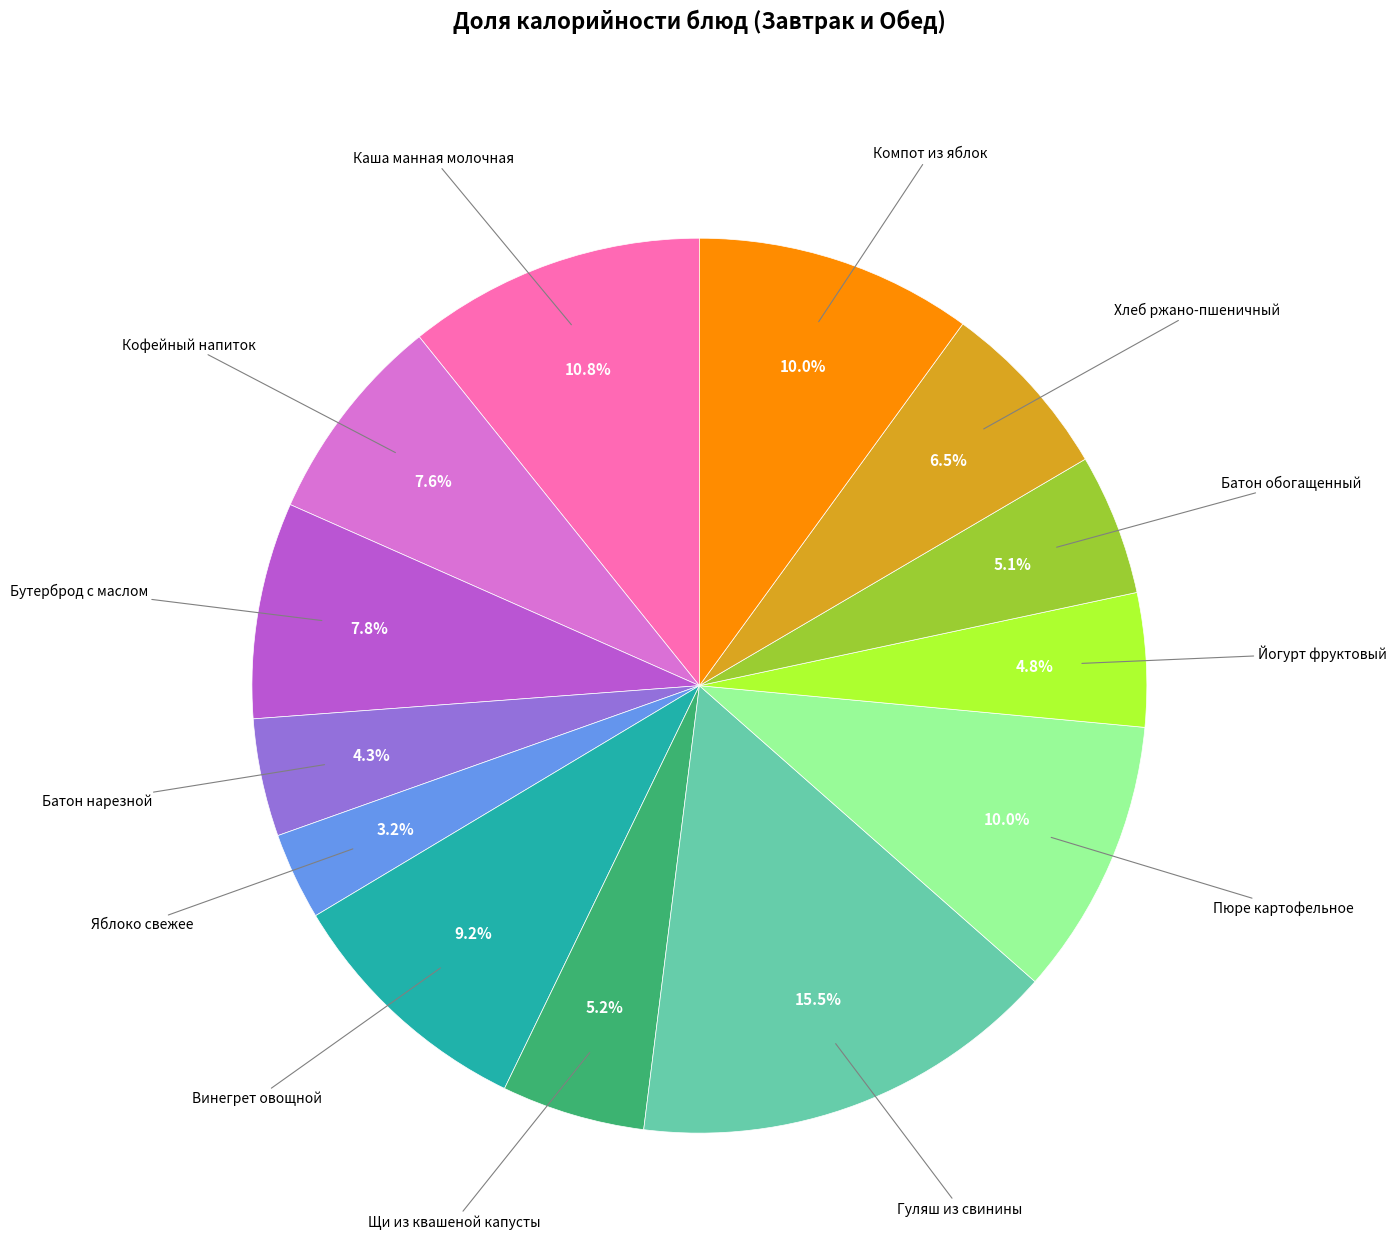

Does any single category account for the majority?

No